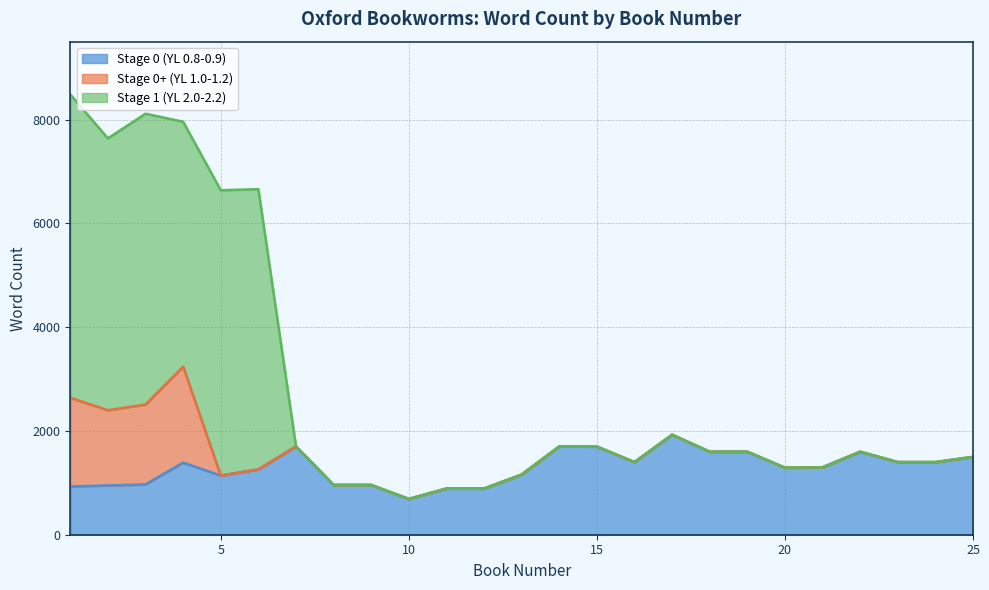

At which label does Stage 1 (YL 2.0-2.2) first exceed 1600?

1